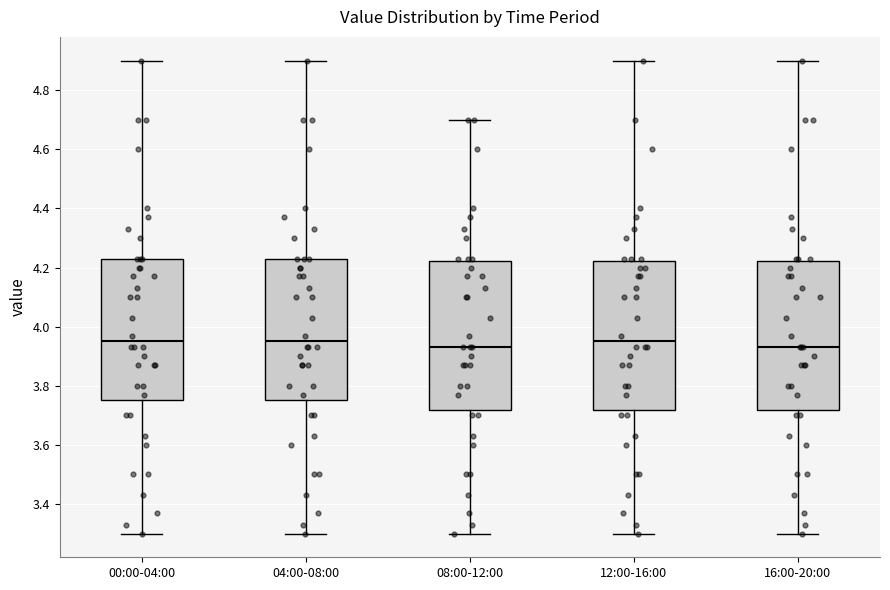

Reading left to right, transcribe this box plot: for each box, give where its median line is, the range the box spans, and where its two whiskers end, as read against the y-axis. The values are not printed on the chart, so give them approximately, as read against the axis.

00:00-04:00: median 3.96, box 3.76 to 4.24, whiskers 3.30 to 4.90
04:00-08:00: median 3.96, box 3.76 to 4.24, whiskers 3.30 to 4.90
08:00-12:00: median 3.94, box 3.72 to 4.22, whiskers 3.30 to 4.70
12:00-16:00: median 3.96, box 3.72 to 4.22, whiskers 3.30 to 4.90
16:00-20:00: median 3.94, box 3.72 to 4.22, whiskers 3.30 to 4.90